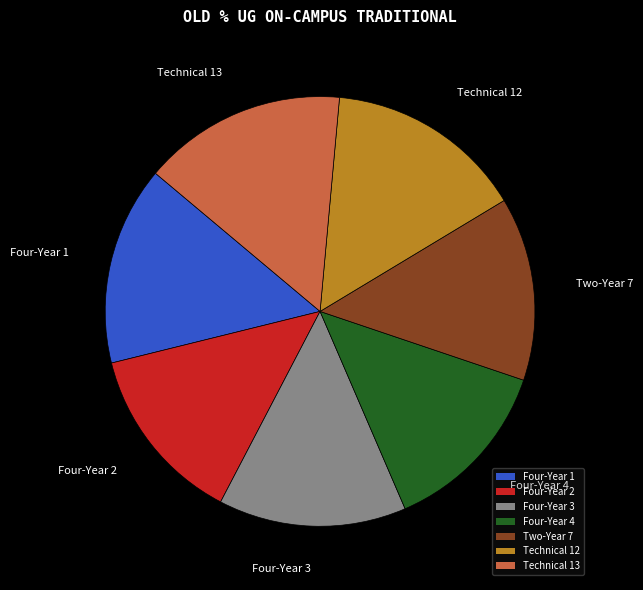

Is it true that Four-Year 1 is 15% of the pie?

True